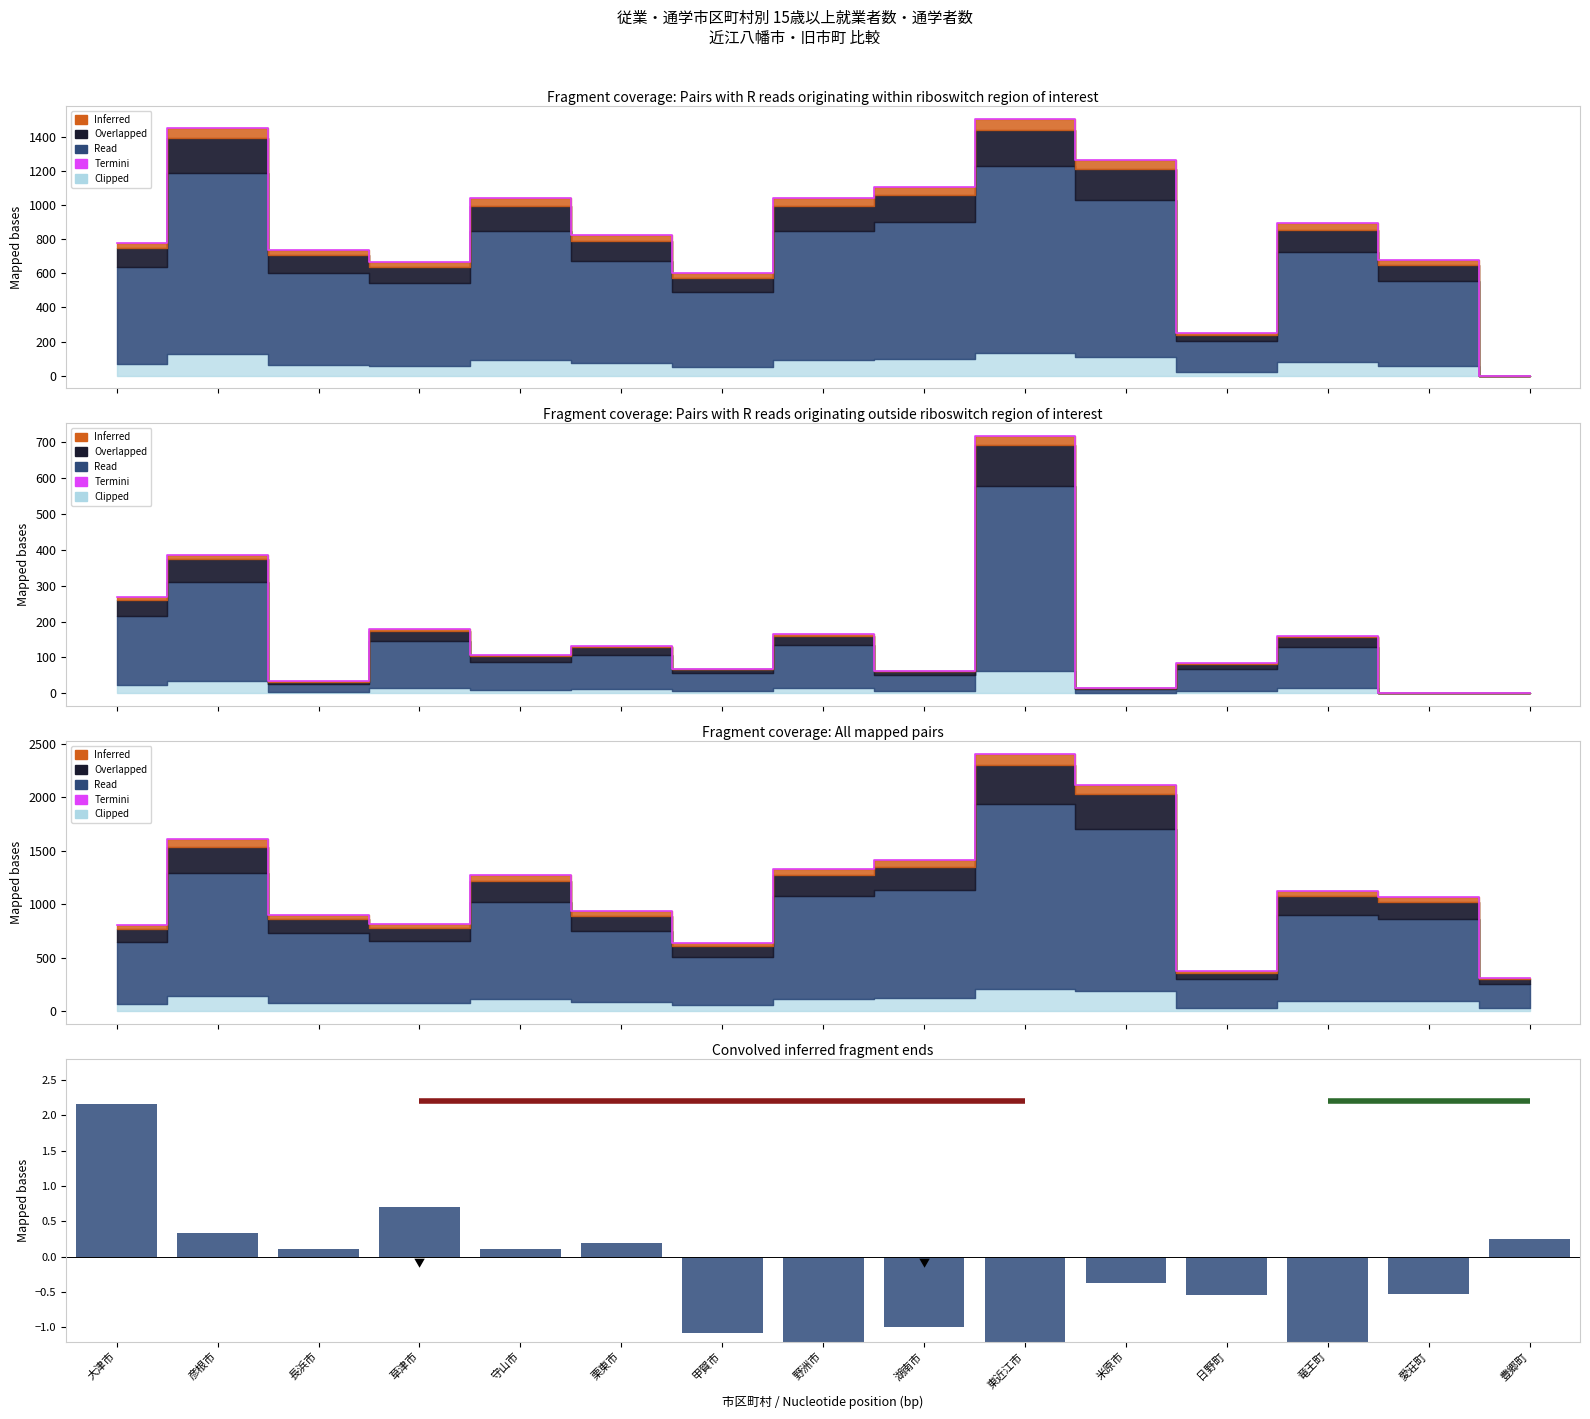

What is the average value of the 近江八幡市2022_総数 series?

0.3